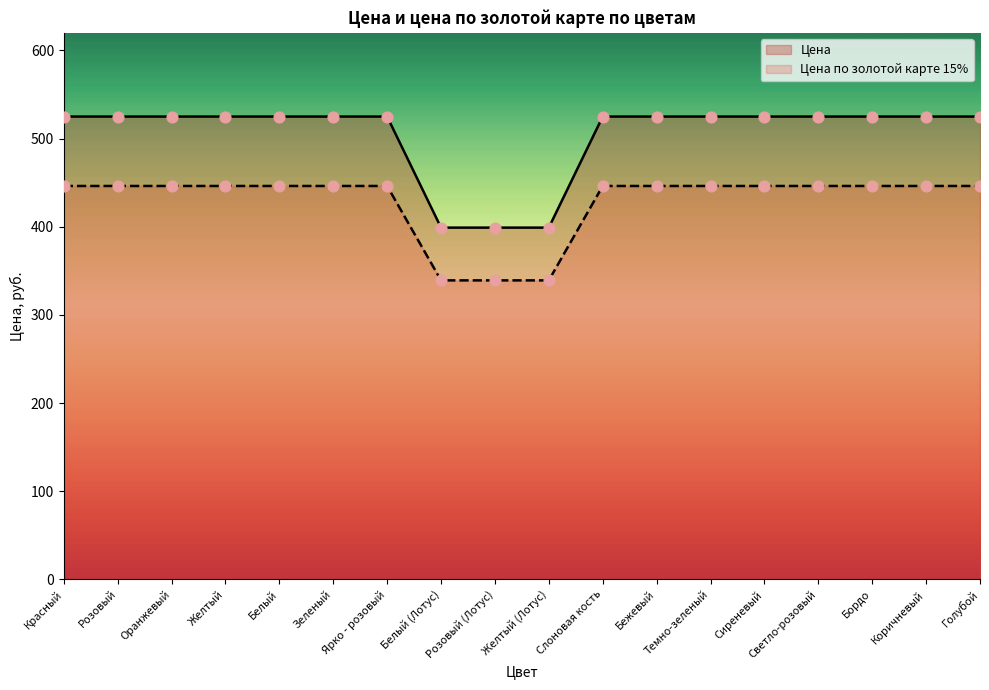

Which series contains the highest Y value?

Цена